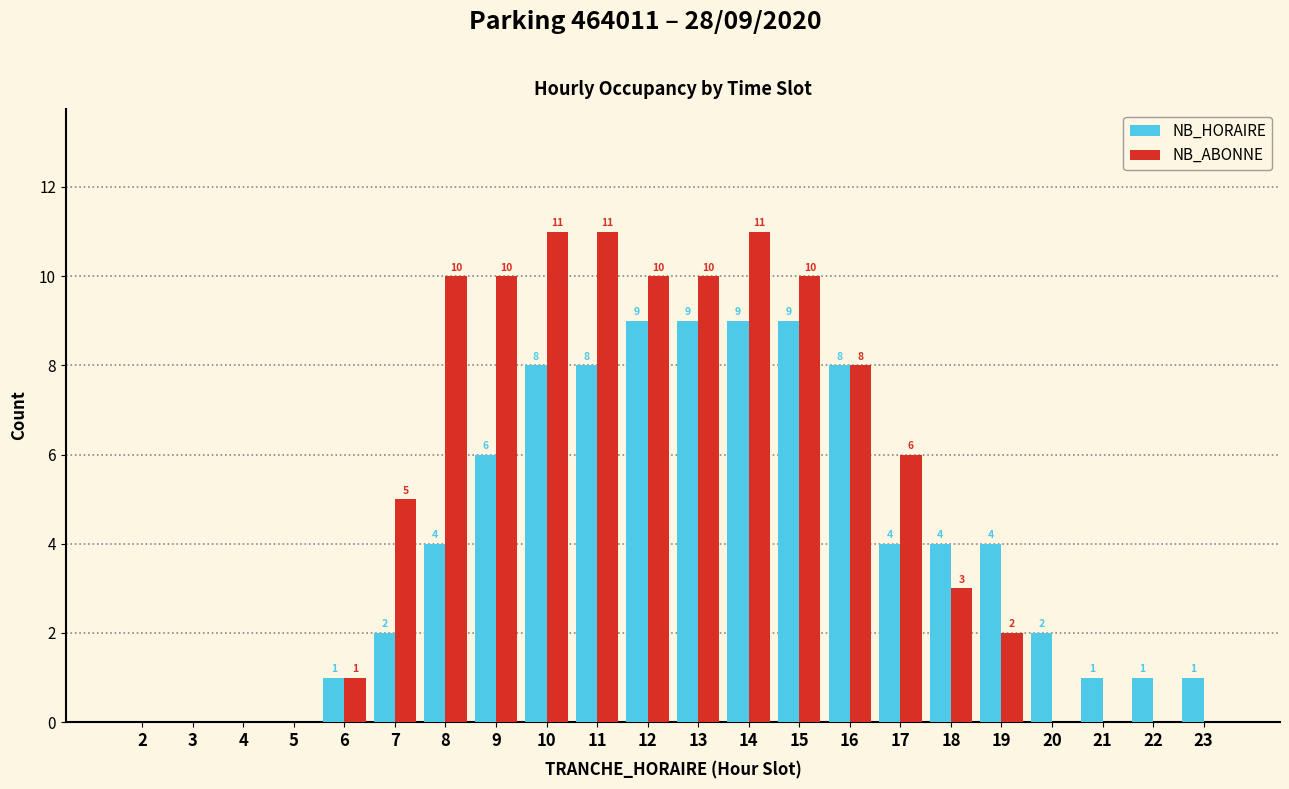

What value does the NB_HORAIRE series have at 8?

4